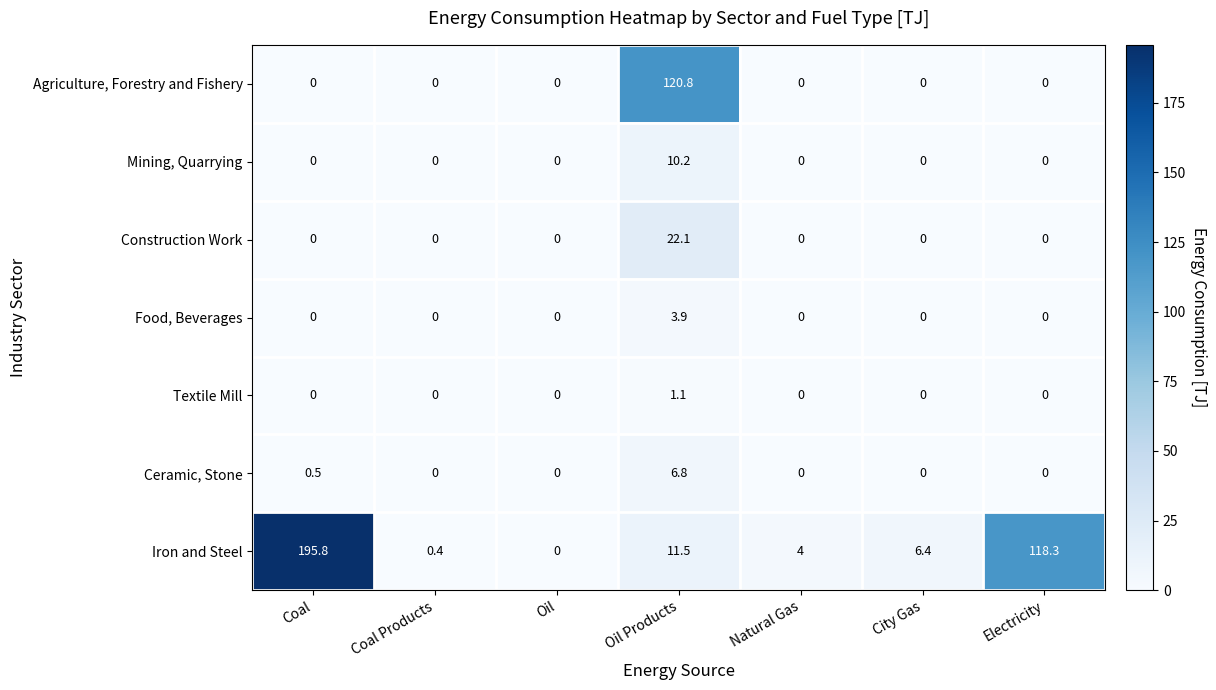

How many series are shown in this chart?

7